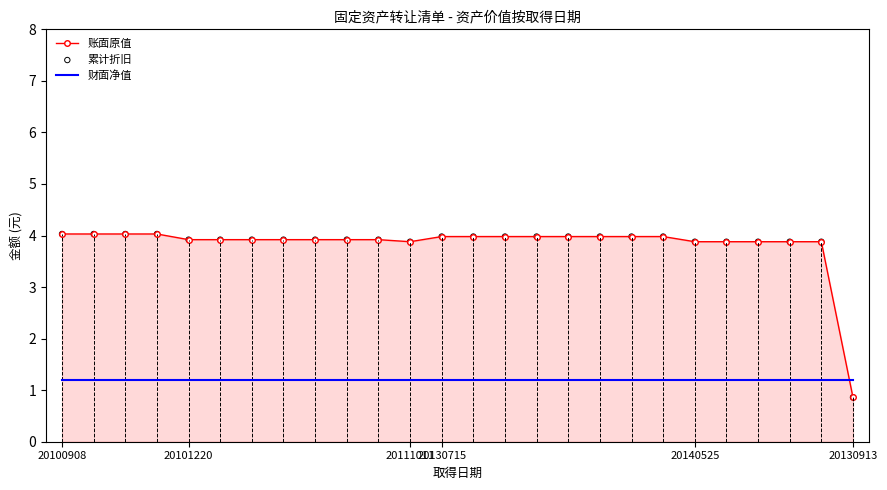

What are all the series names shown in the legend?

账面原值, 财面净值, 累计折旧